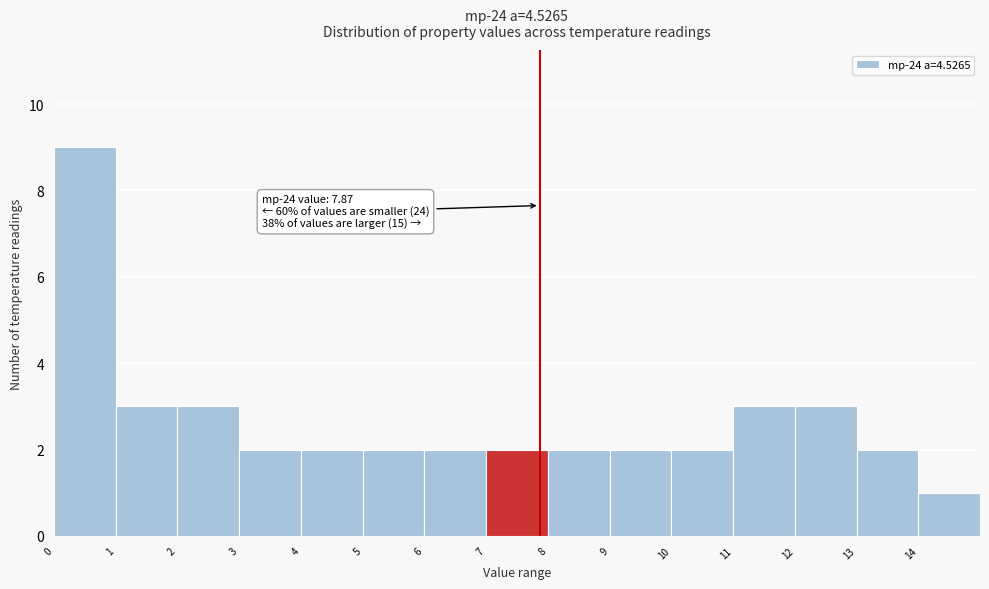

Which range on the x-axis has the tallest bar?

0 to 1